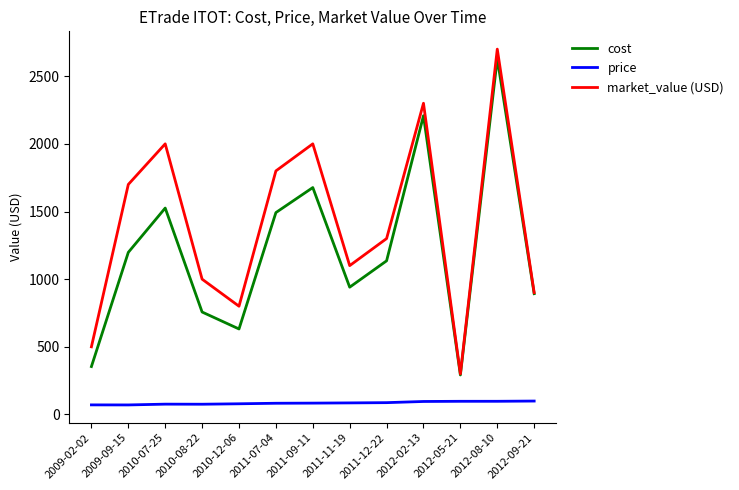

Which label corresponds to the largest value in the chart?

2012-08-10